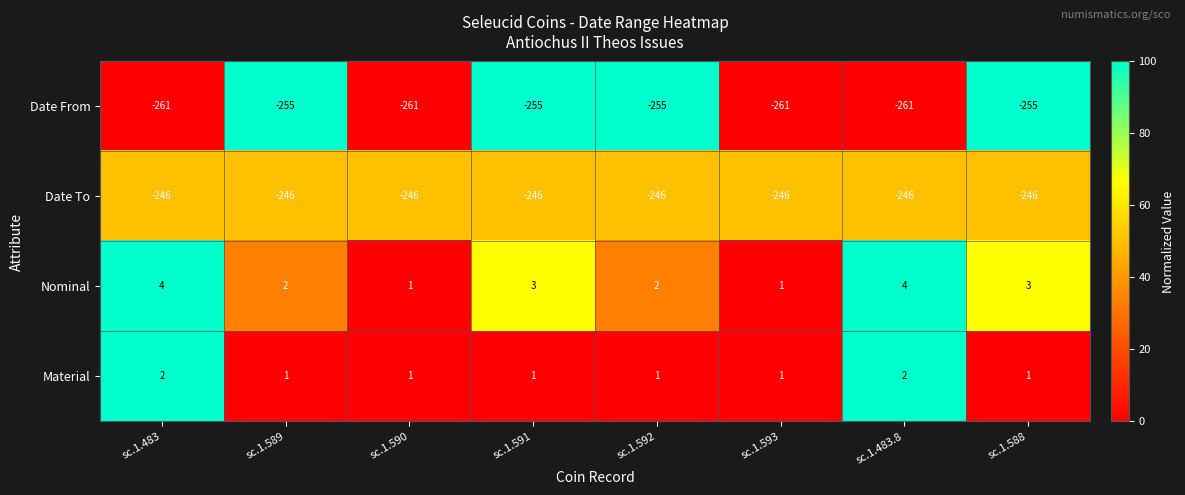

What is the total value across all series at sc.1.483?

-501